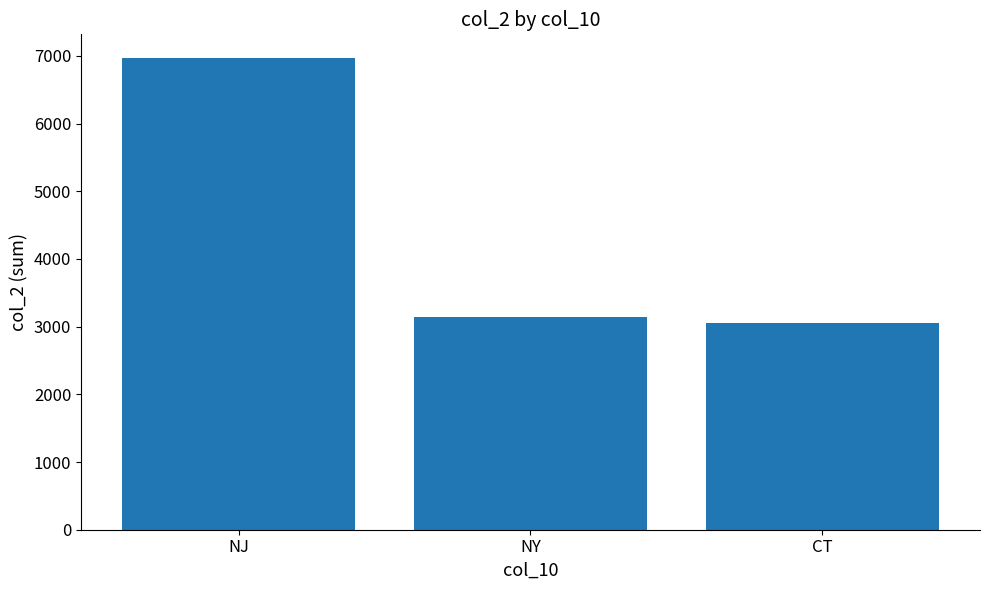

What value does the data have at CT?

3053.0